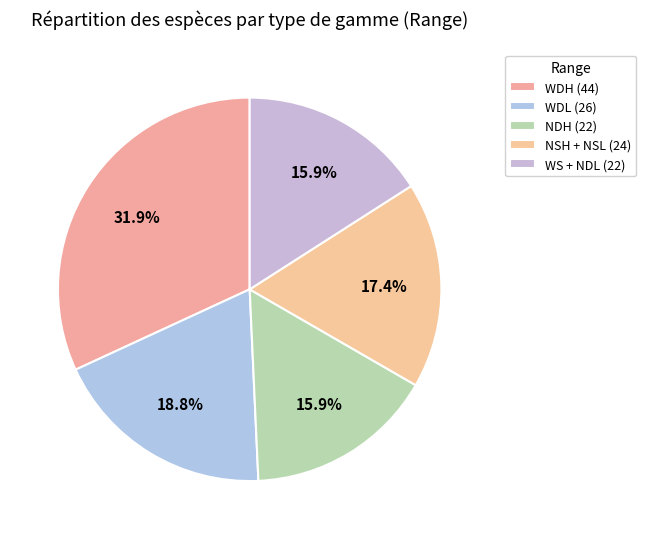

Count the number of slices in the pie.

5